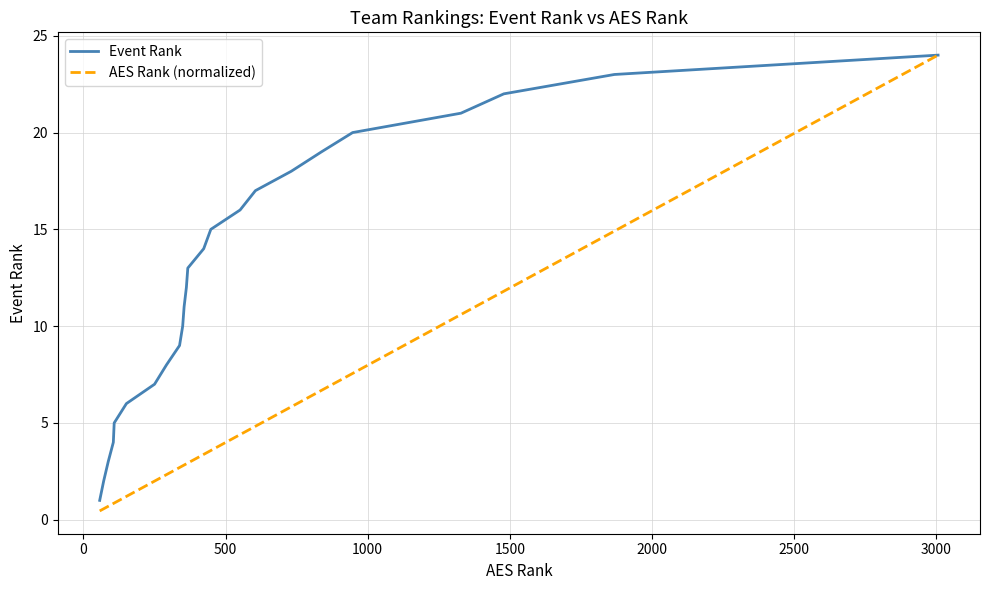

What is the highest value of the Event Rank series?

24.0